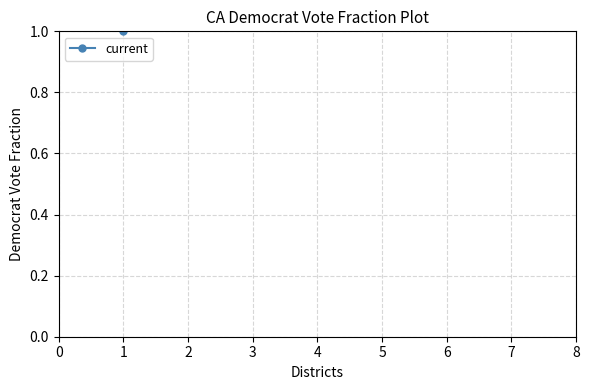

True or false: there are more than 0 points higher than both neighbors.

False